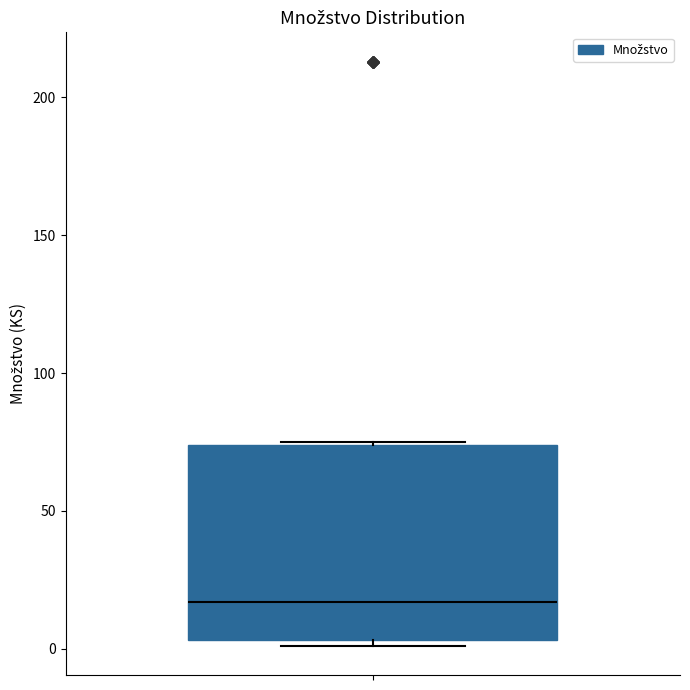

Read this box plot against the y-axis: the position of the median line, the range covered by the box, and the ends of both whiskers. The values are not printed on the chart, so give them approximately, as read against the axis.

median 15, box 5 to 75, whiskers 0 to 75